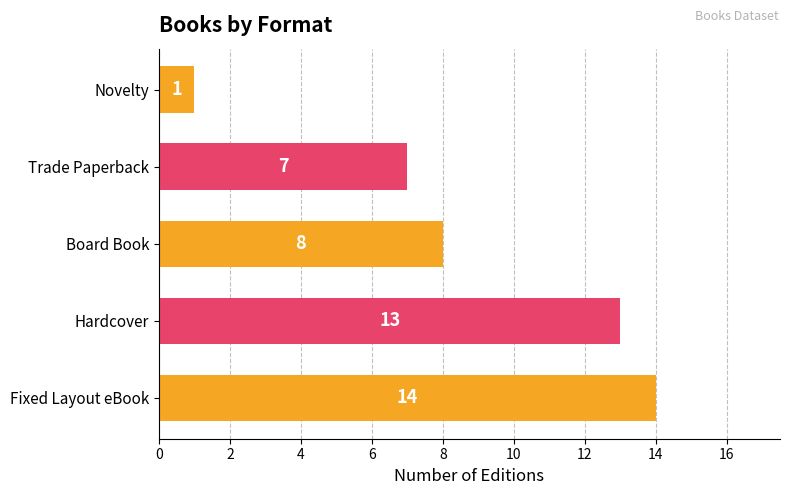

Is it true that the value at Hardcover is 22?

False